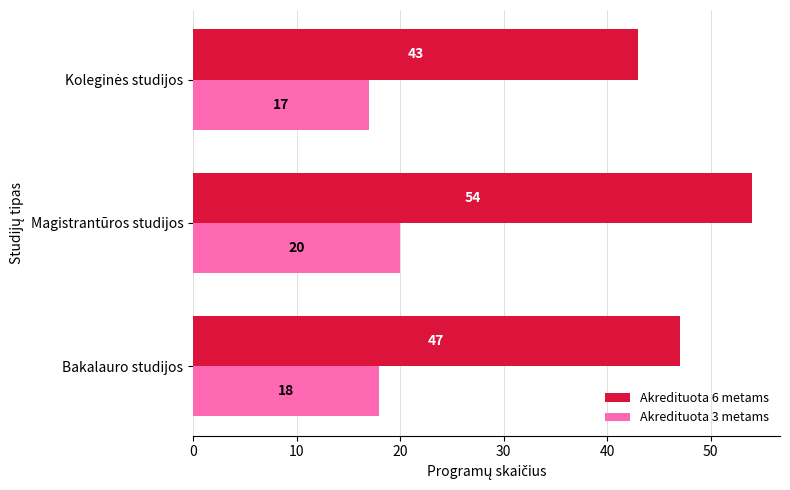

List the series in order of their peak value, lowest first.

Akredituota 3 metams, Akredituota 6 metams